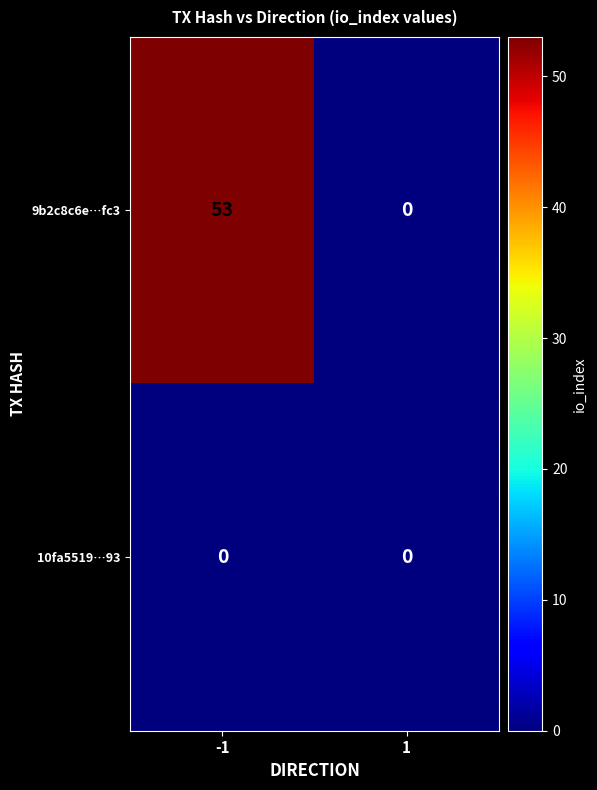

What is the difference between the maximum and minimum values in the 9b2c8c6e…fc3 series?

53